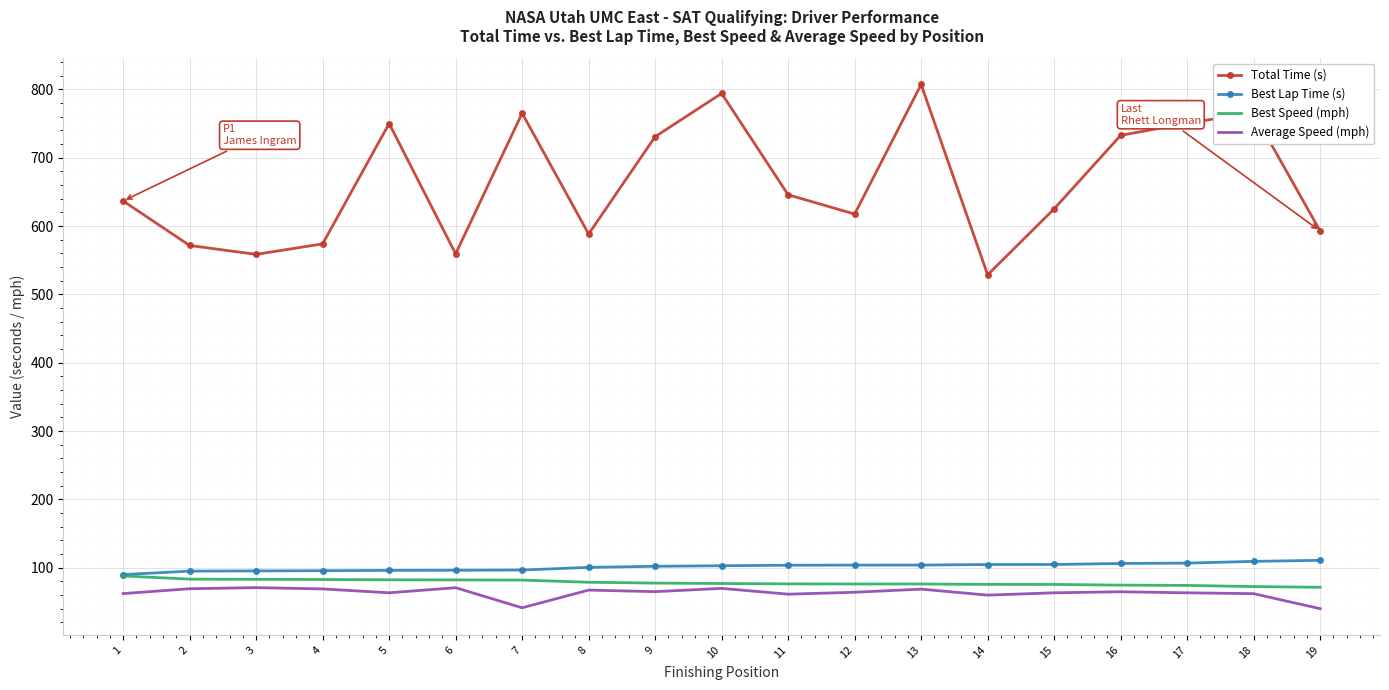

True or false: Total Time (s) and Best Speed (mph) cross at least once.

False